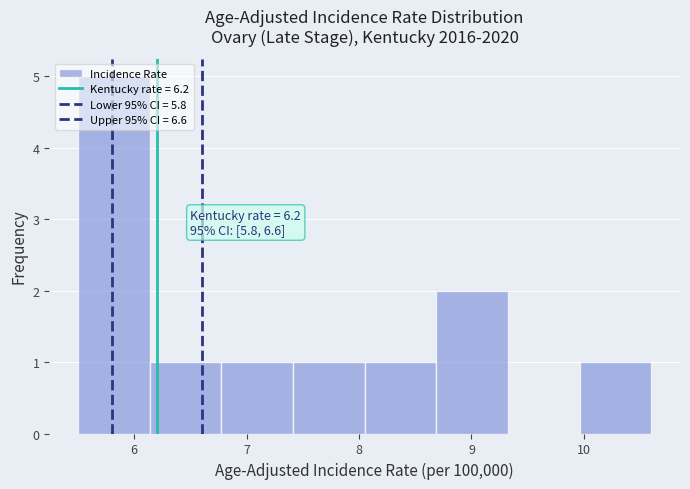

Over which range of the x-axis is the bar tallest?

5.5 to 6.1